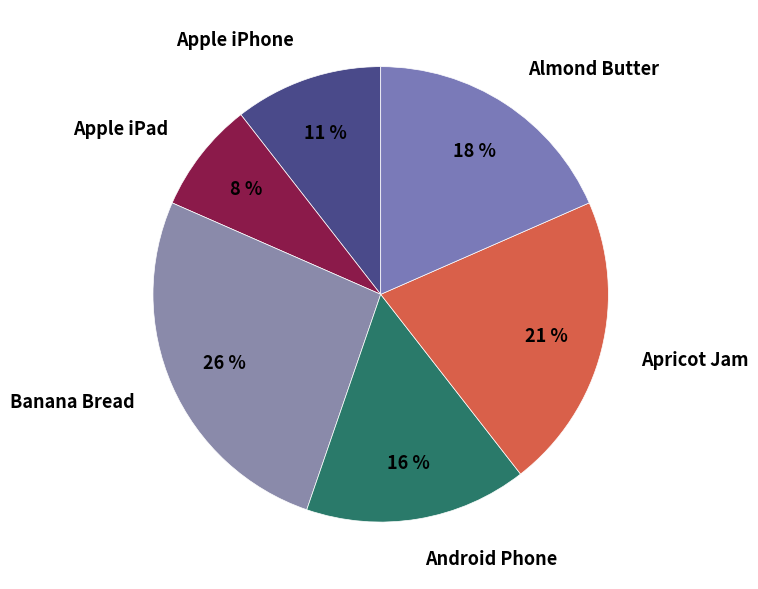

Rank the categories by value from lowest to highest.

Apple iPad, Apple iPhone, Android Phone, Almond Butter, Apricot Jam, Banana Bread